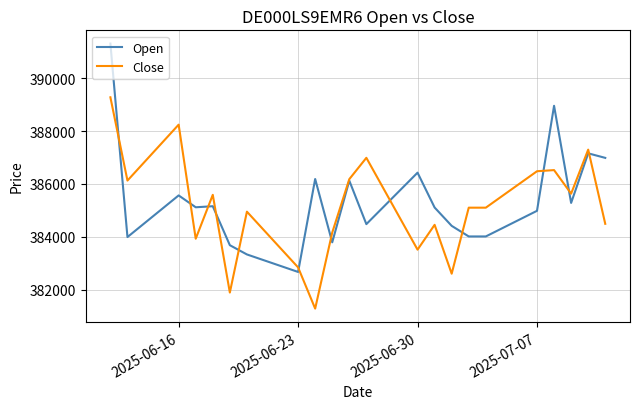

List the series in order of their peak value, highest first.

Open, Close